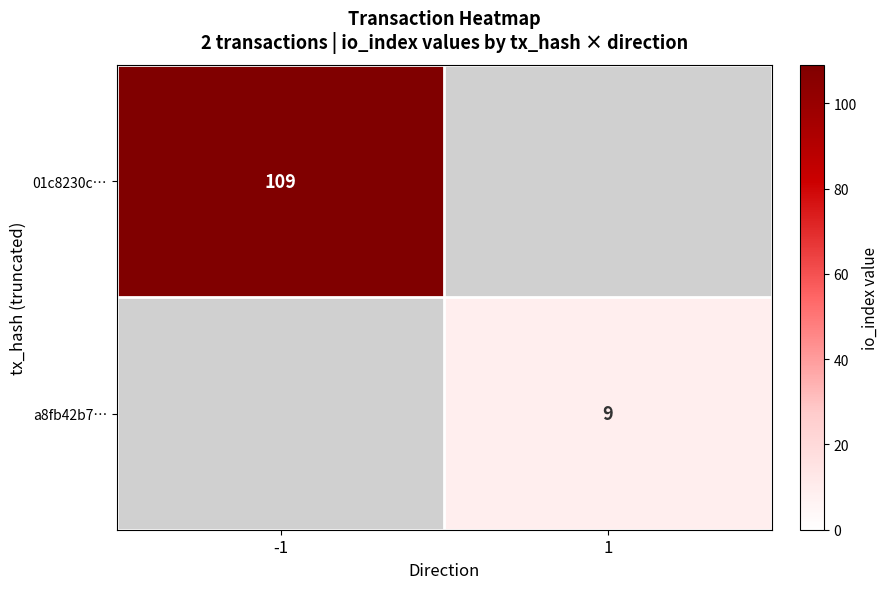

The value of a8fb42b7… at 1 is 4. True or false?

False